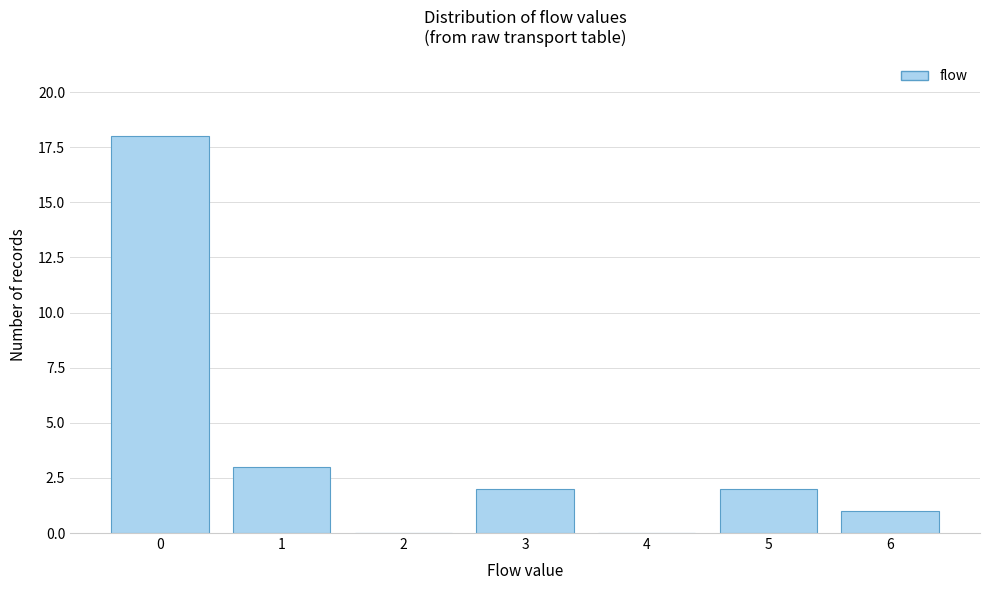

Reading left to right, extract all data points from this chart.

0=18	1=3	2=0	3=2	4=0	5=2	6=1